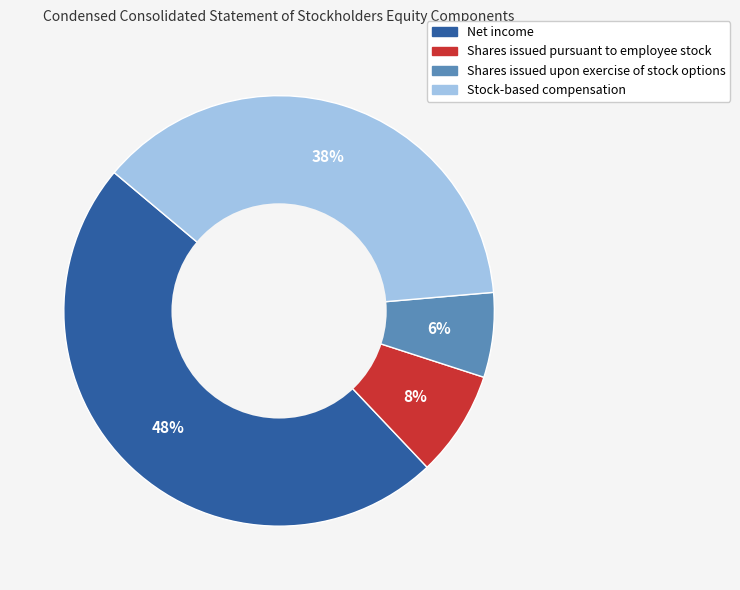

Is there a majority slice in this chart?

No